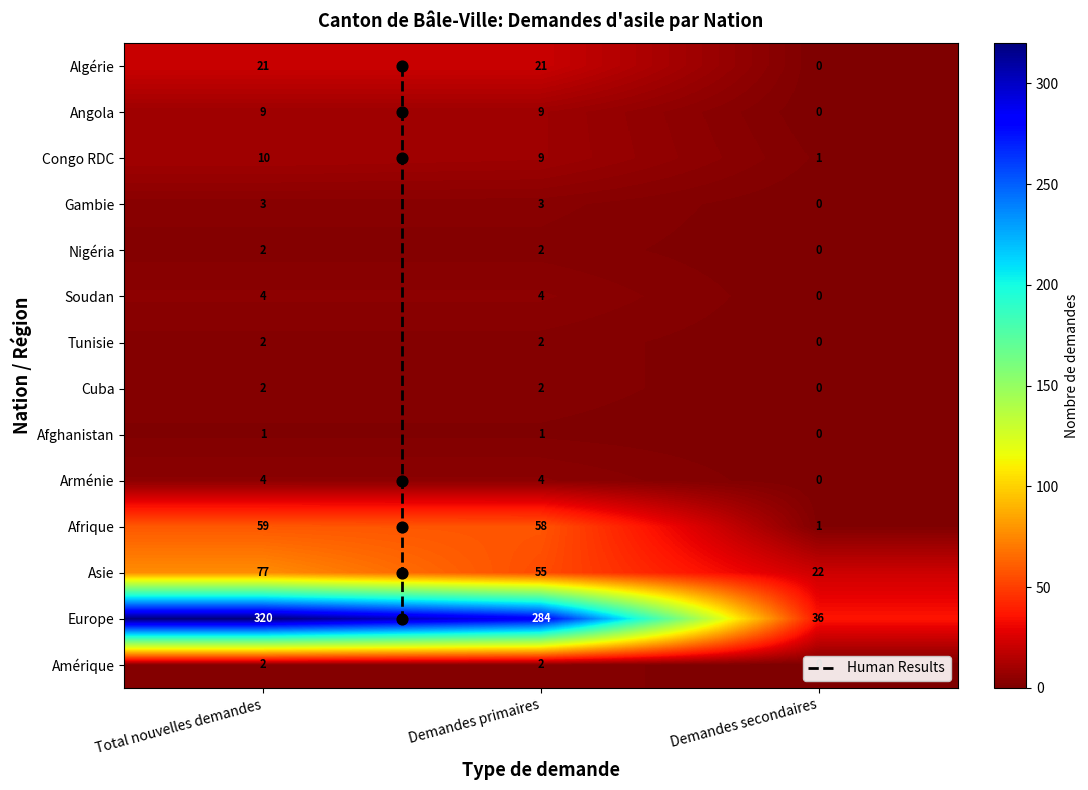

What is the approximate value of Europe at Demandes primaires?

284